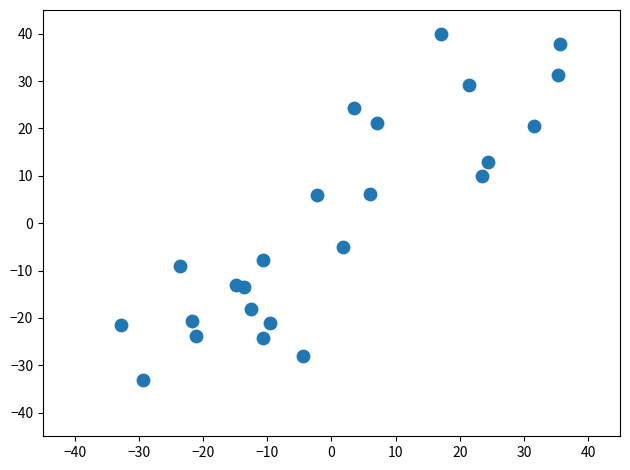

What is the range of Y values (max minus min)?

73.1